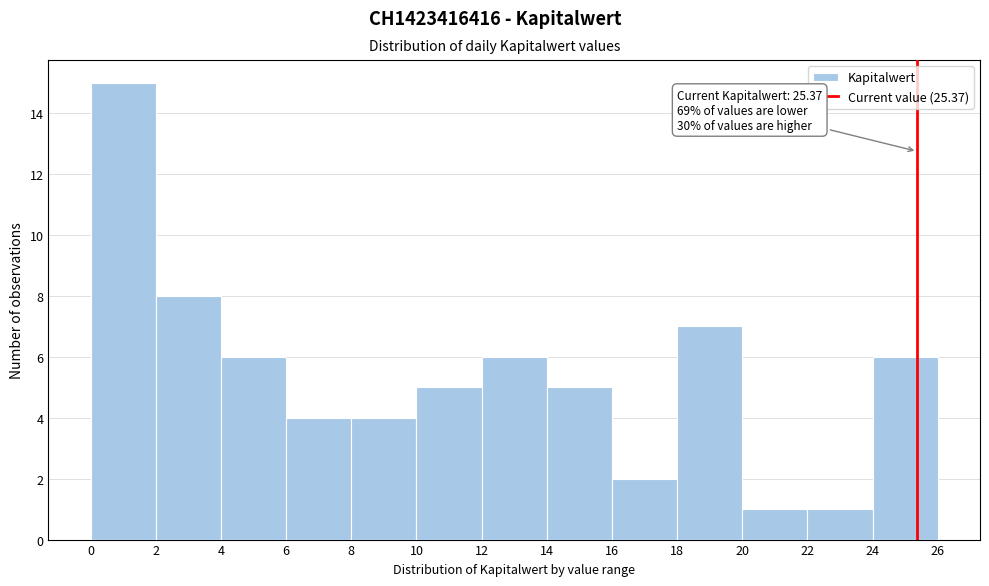

Over which range of the x-axis is the bar tallest?

0 to 2